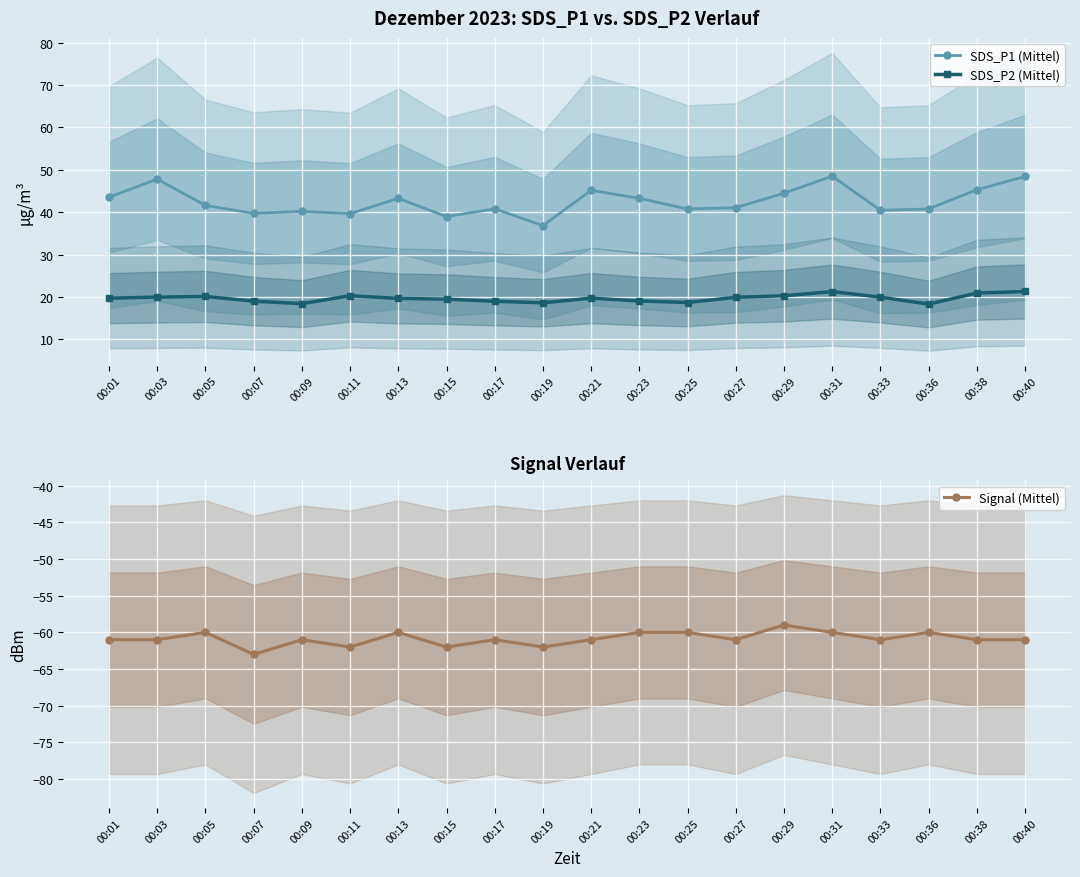

What is the average value of the SDS_P2 (Mittel) series?

19.7